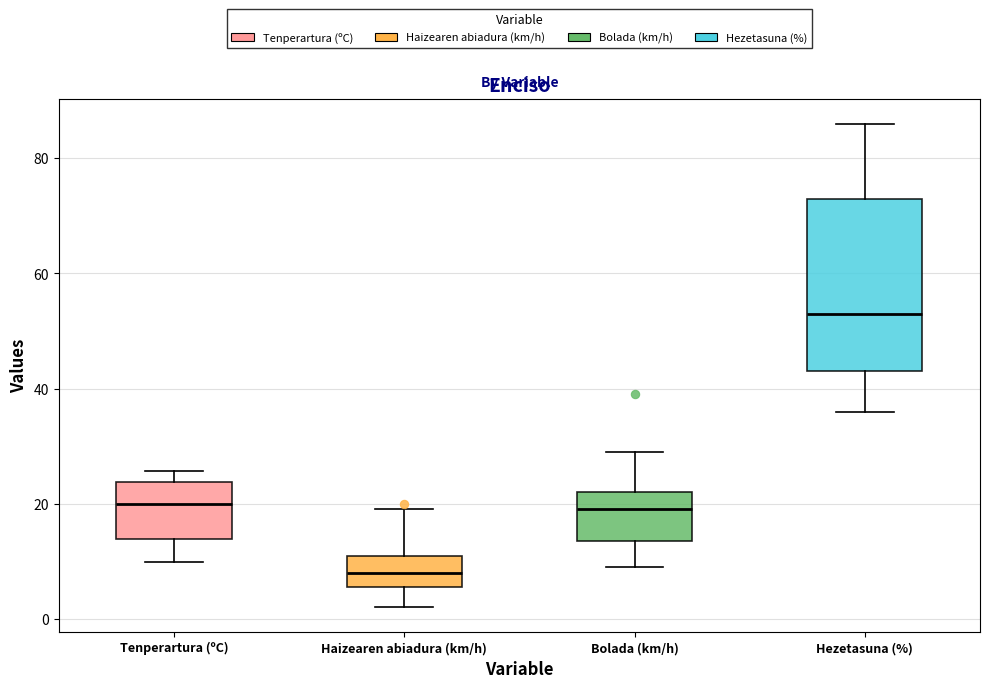

Reading left to right, transcribe this box plot: for each box, give where its median line is, the range the box spans, and where its two whiskers end, as read against the y-axis. The values are not printed on the chart, so give them approximately, as read against the axis.

Tenperartura (ºC): median 20, box 14 to 24, whiskers 10 to 26
Haizearen abiadura (km/h): median 8, box 6 to 12, whiskers 2 to 20
Bolada (km/h): median 20, box 14 to 22, whiskers 10 to 30
Hezetasuna (%): median 54, box 44 to 74, whiskers 36 to 86